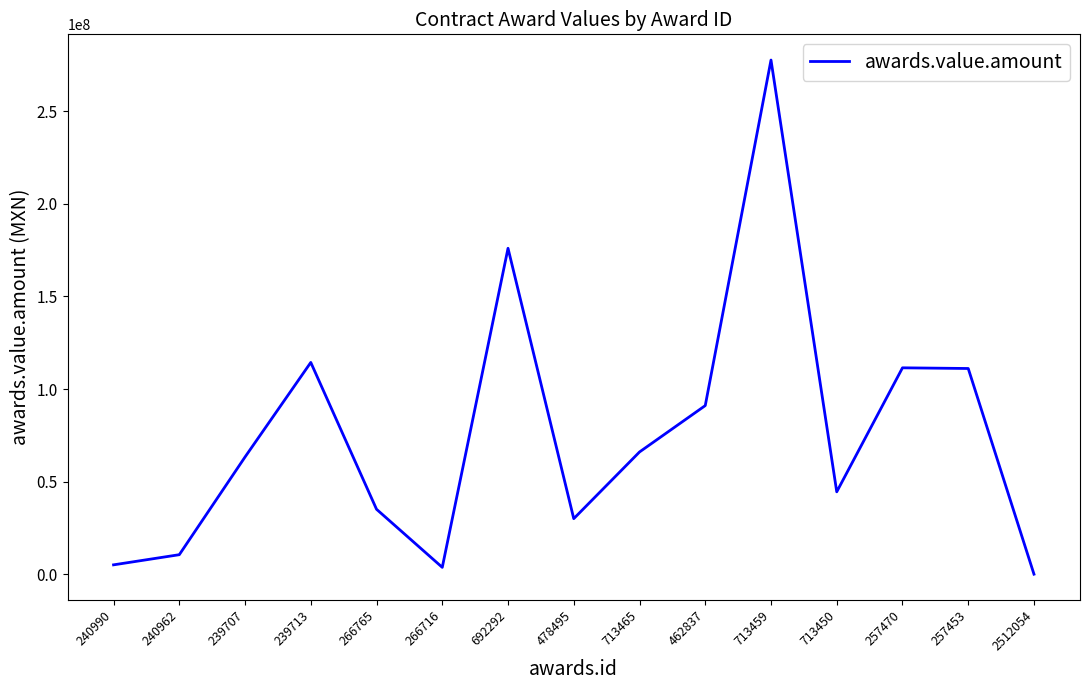

What is the difference between the values at 478495 and 257470?

81416661.7